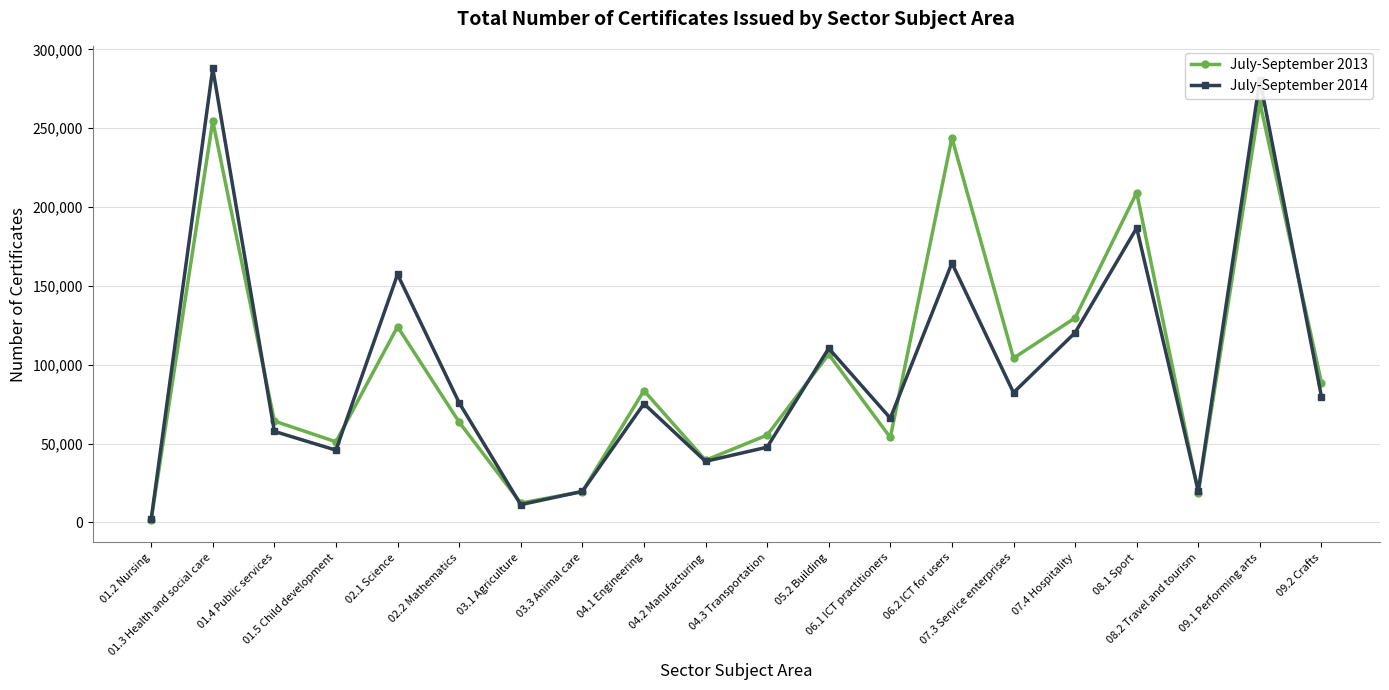

Count the number of data series in this chart.

2